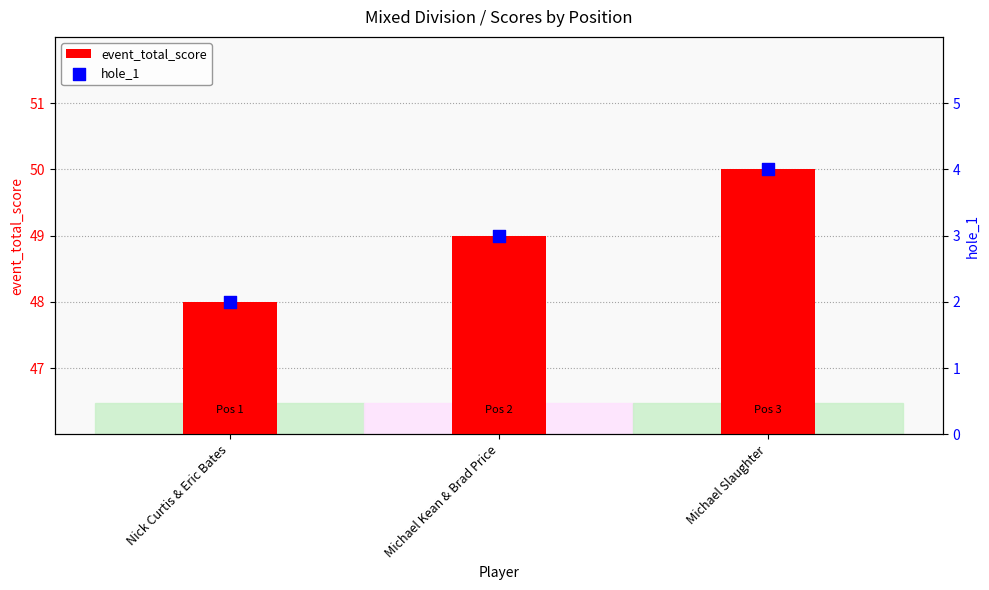

What is the total value across all series at Nick Curtis & Eric Bates?

50